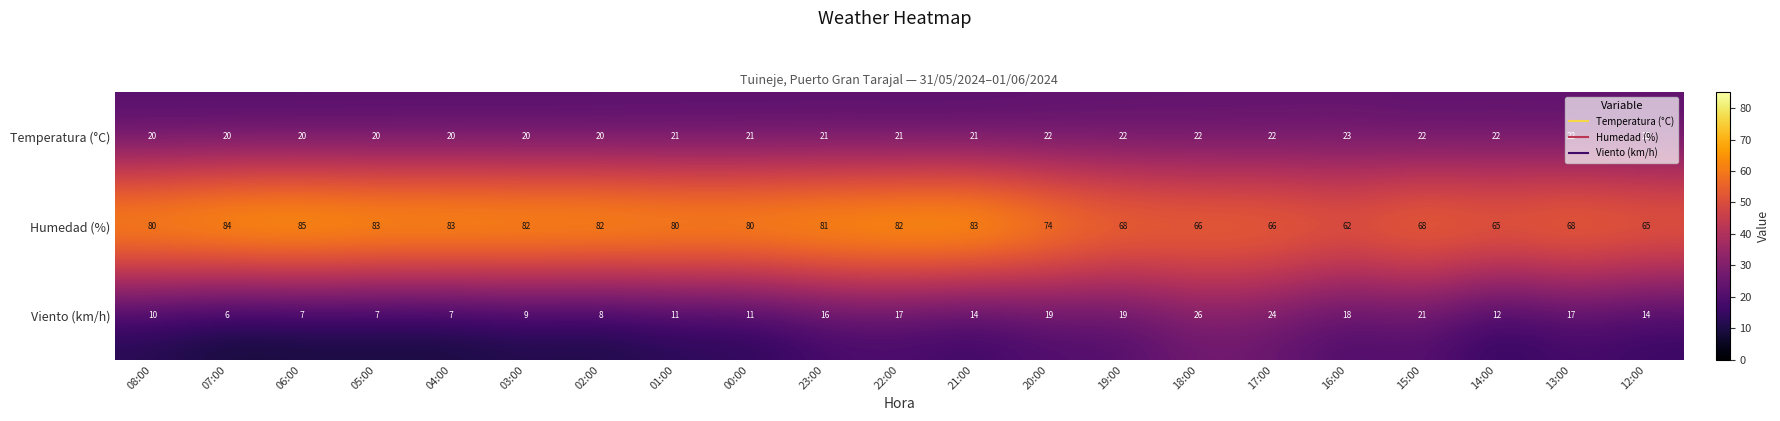

Between 02:00 and 22:00, which series saw the biggest shift?

Viento (km/h)